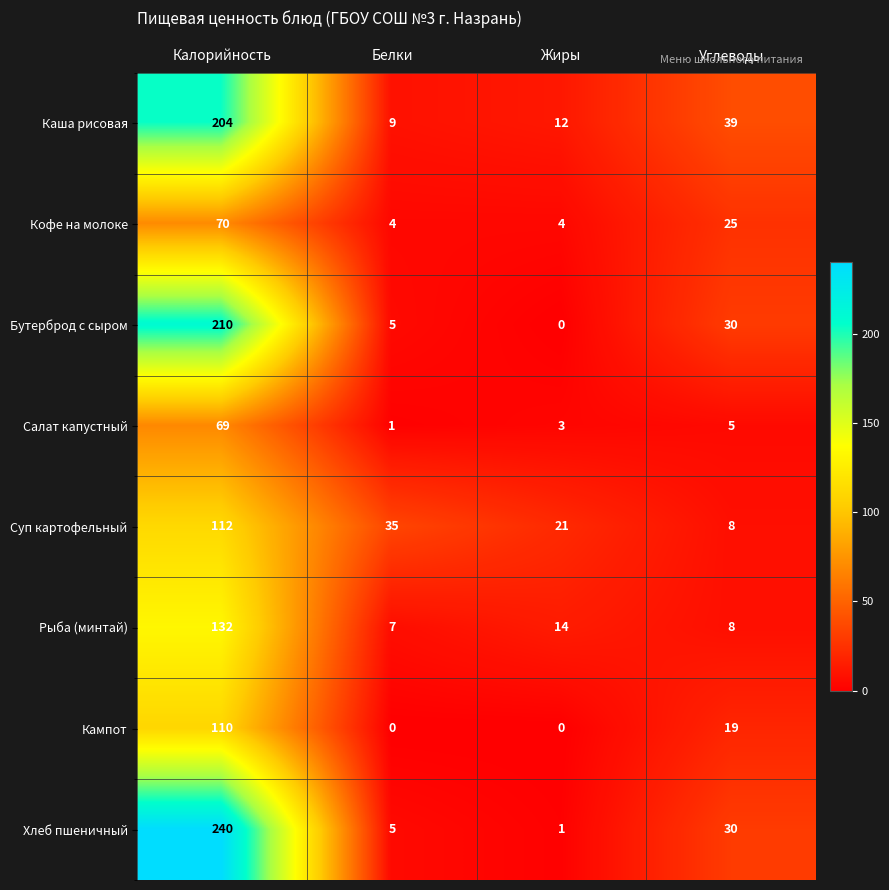

Which series has the largest range (max minus min)?

Хлеб пшеничный